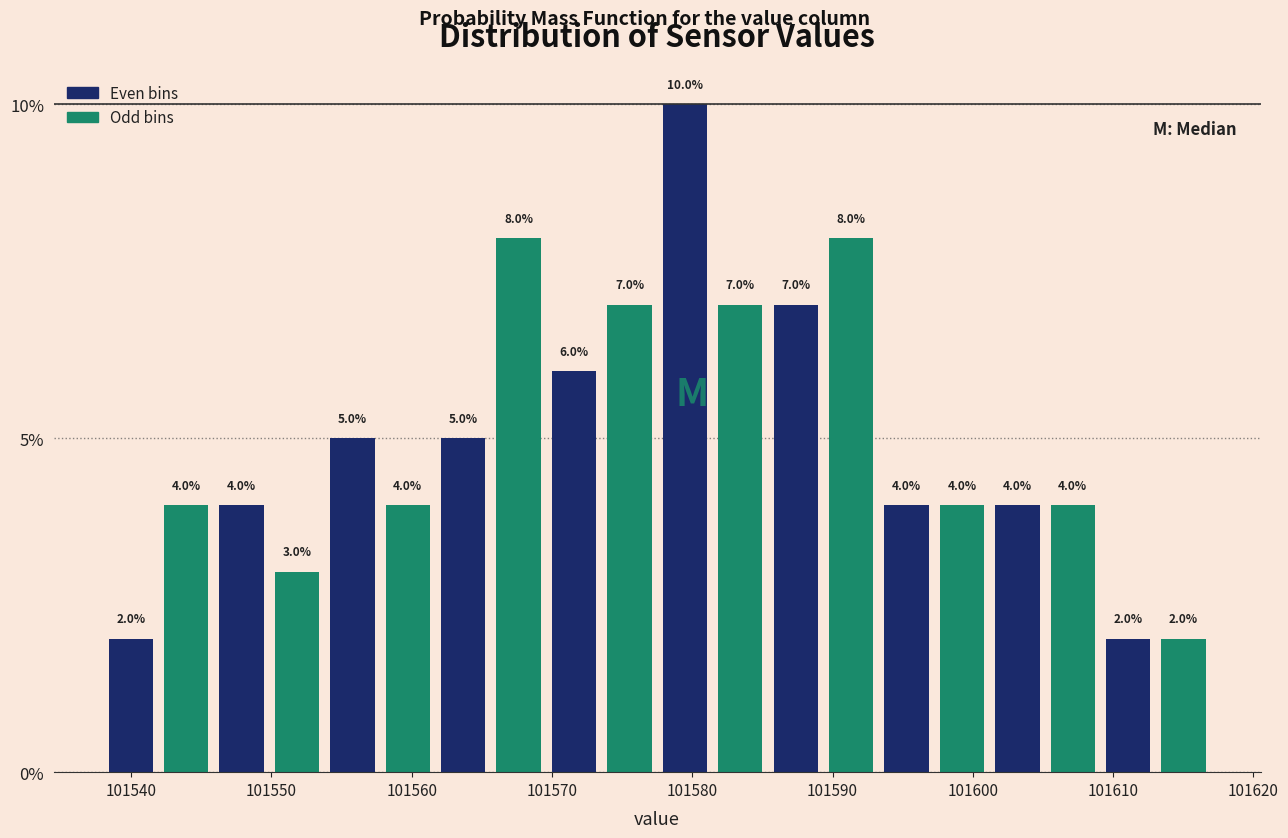

Around what value on the x-axis is the tallest bar? Give the approximate position of its centre, as read against the axis.

101579